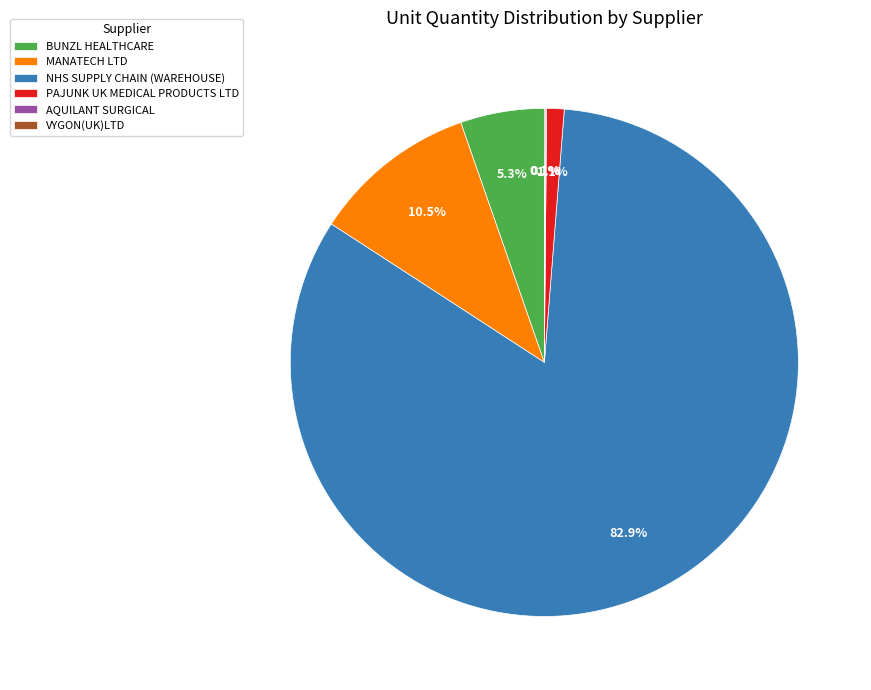

Which slice is the largest?

NHS SUPPLY CHAIN (WAREHOUSE)